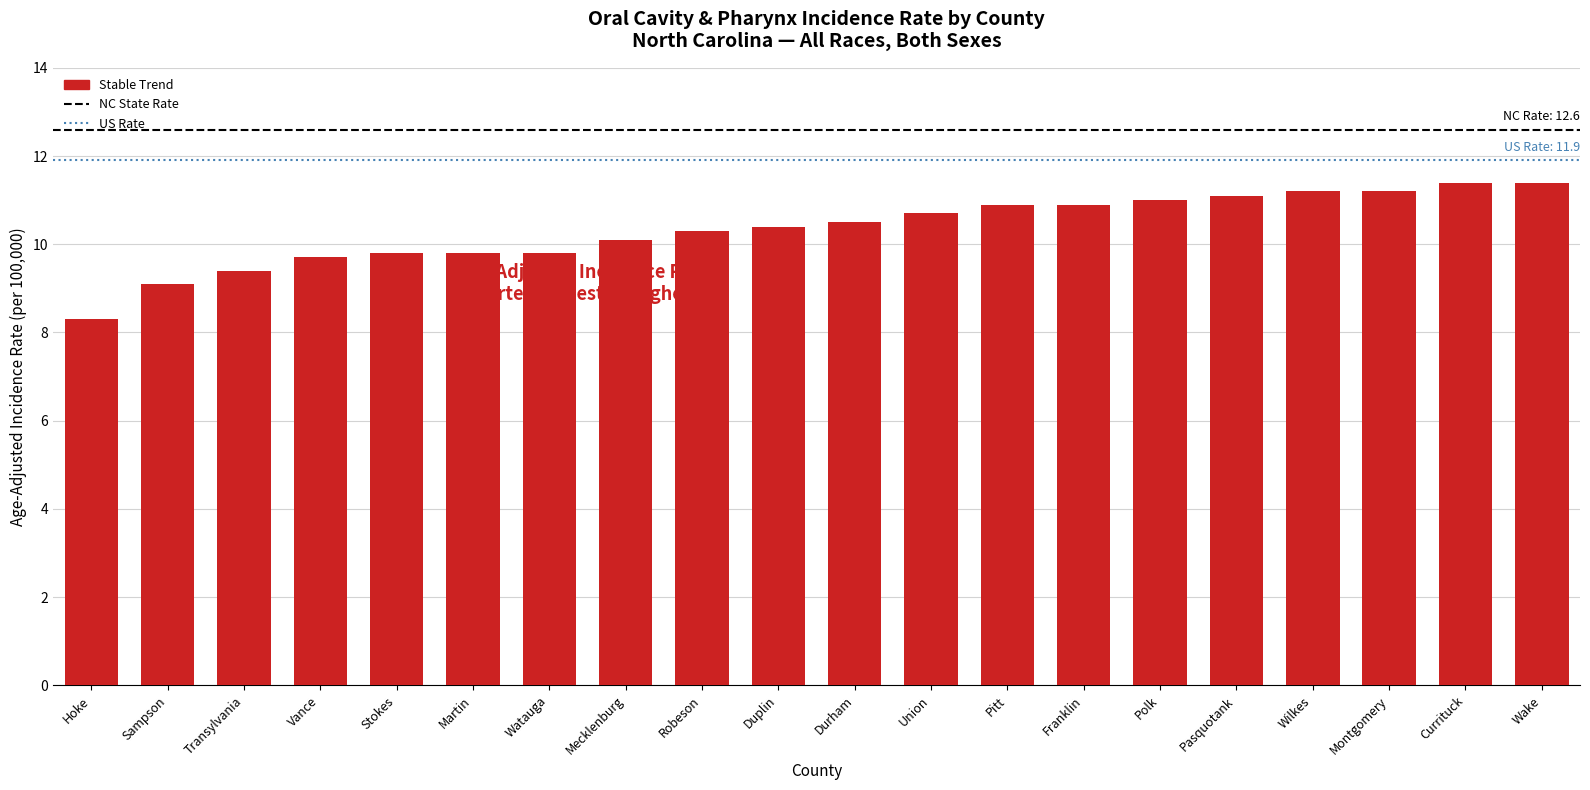

What is the approximate value at Union?

10.7